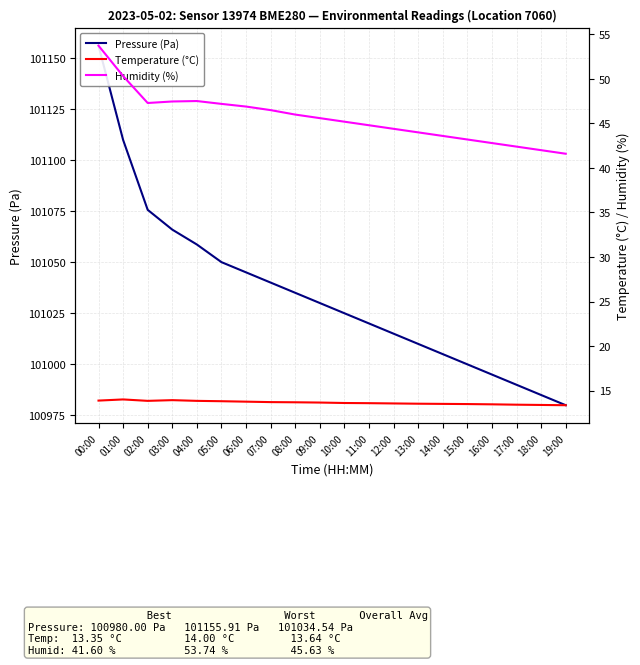

Which has a higher value, 08:00 or 07:00?

07:00